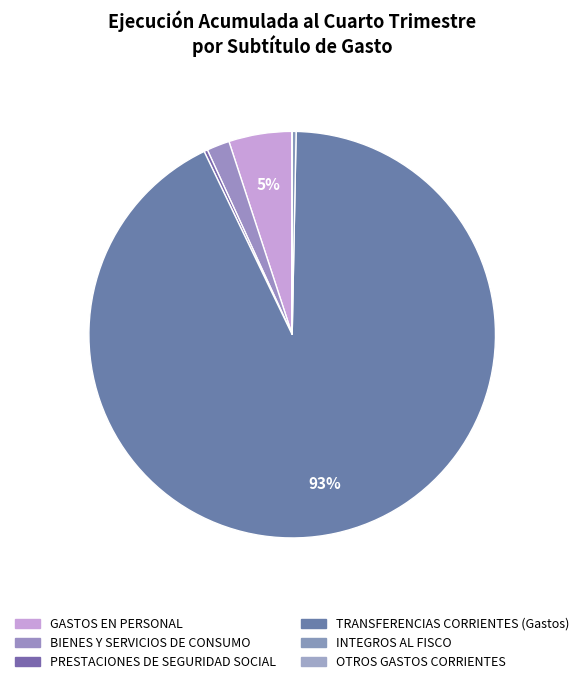

Is the sum of TRANSFERENCIAS CORRIENTES (Gastos) and INTEGROS AL FISCO greater than half?

Yes